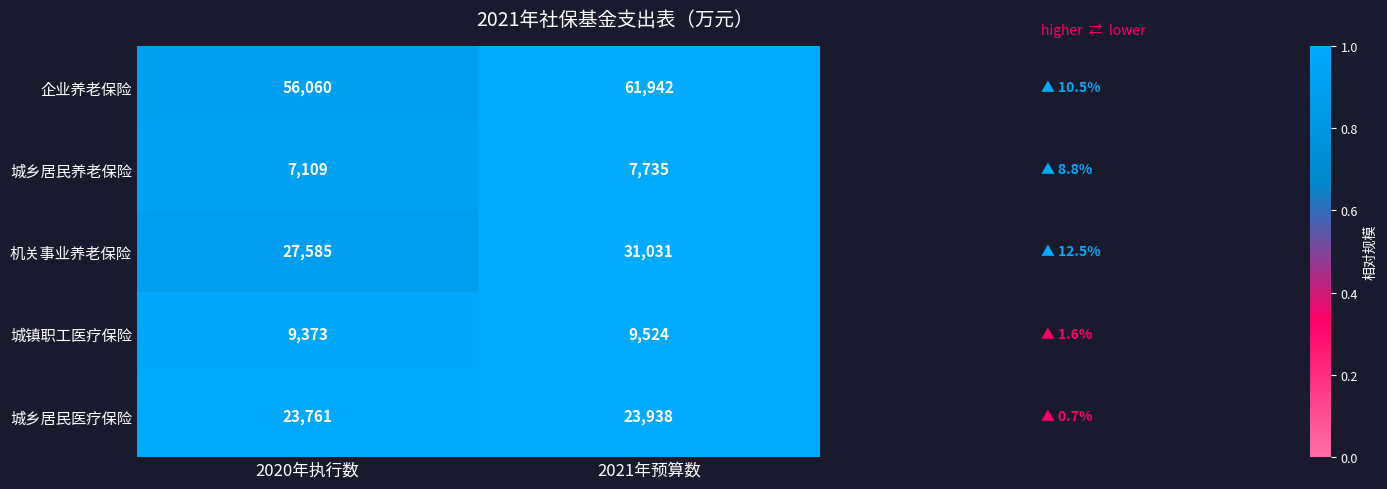

How many data points does each series have?

2